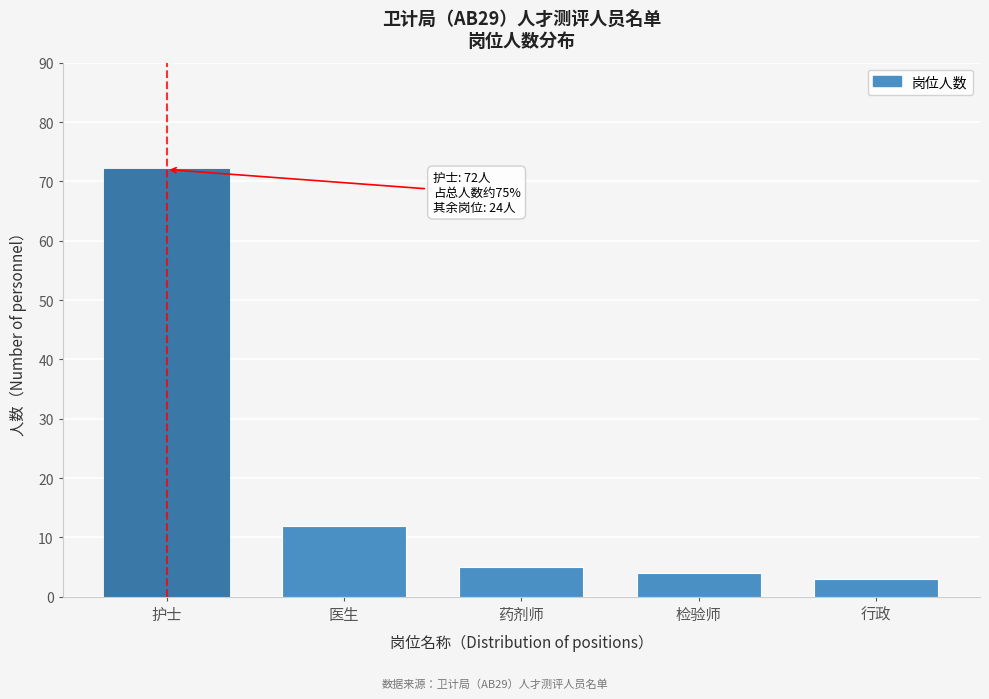

Reading left to right, what are all the values shown in this chart?

护士=72	医生=12	药剂师=5	检验师=4	行政=3